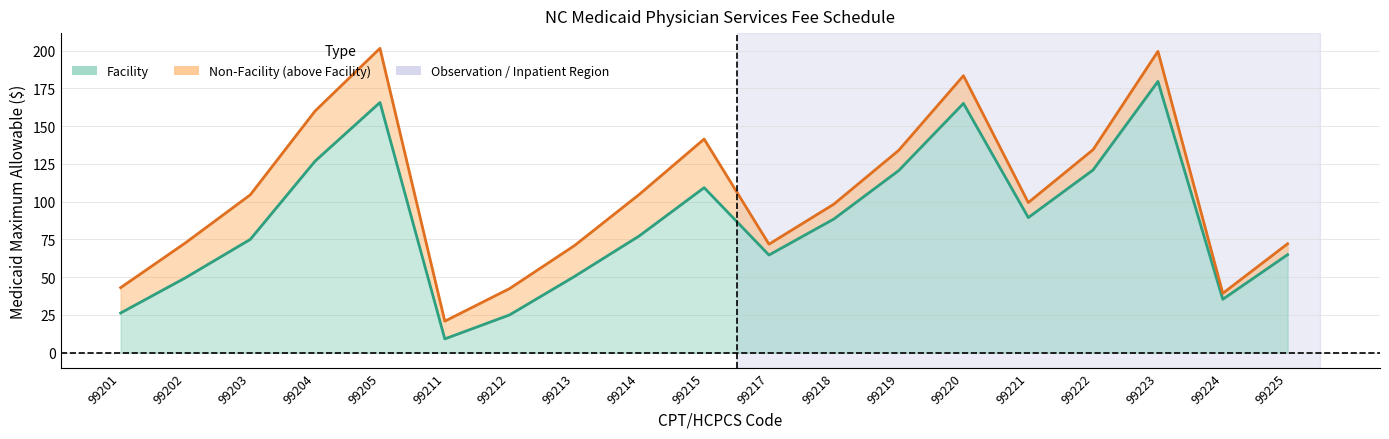

Read the Non-Facility value at 99220.

183.3